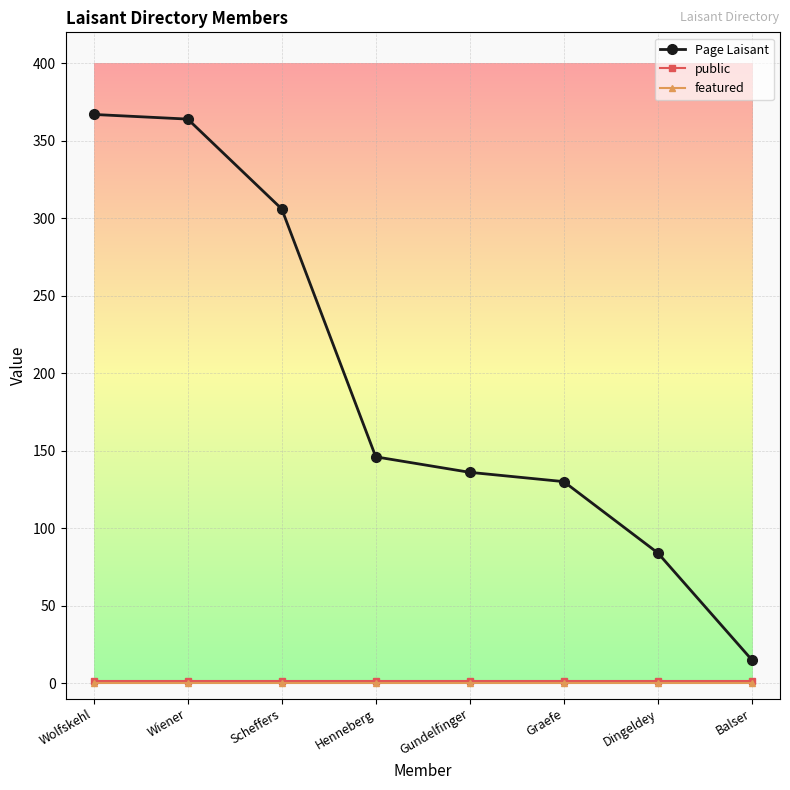

What is the total value across all series at Graefe?

131